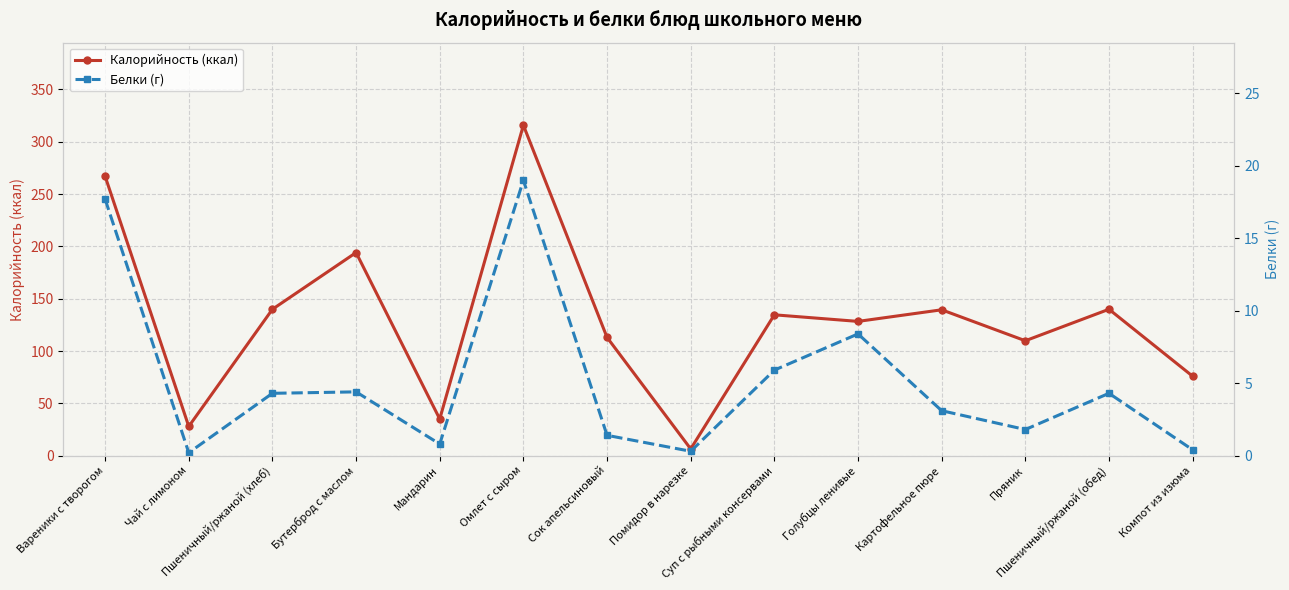

How many data points in Калорийность (ккал) are less than 134?

7